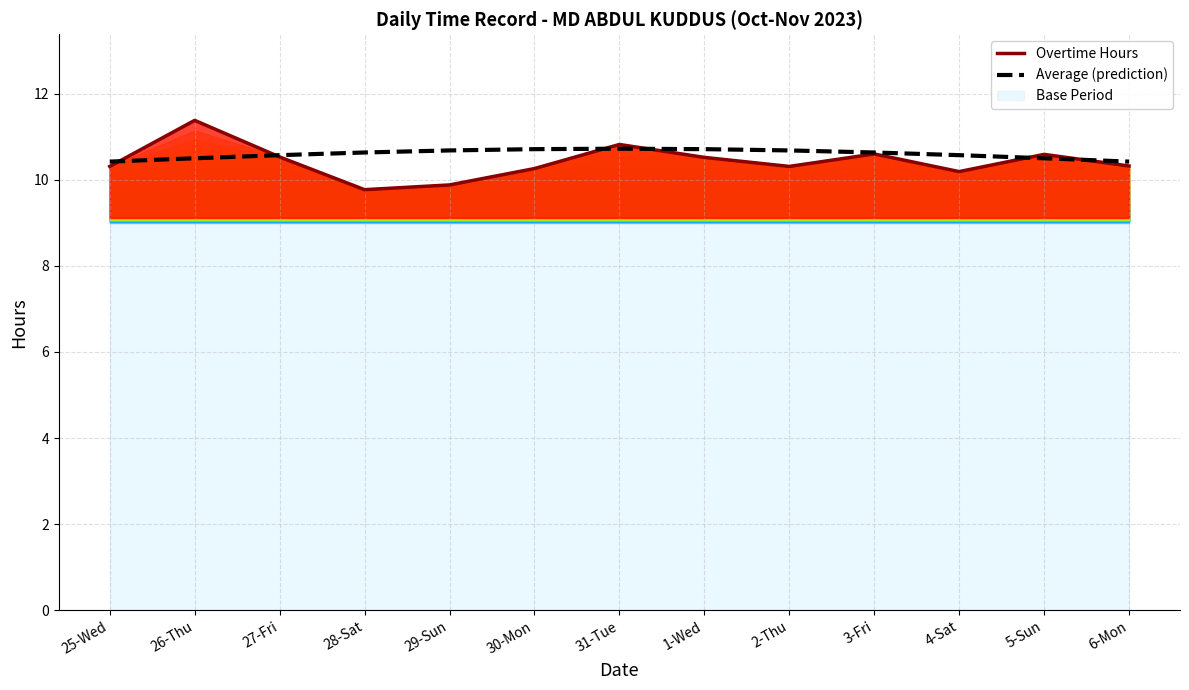

Reading left to right, extract all data points from this chart.

Overtime Hours: 10.3	11.4	10.5	9.8	9.9	10.3	10.8	10.5	10.3	10.6	10.2	10.6	10.3
Average (prediction): 10.4	10.5	10.6	10.6	10.7	10.7	10.7	10.7	10.7	10.6	10.6	10.5	10.4